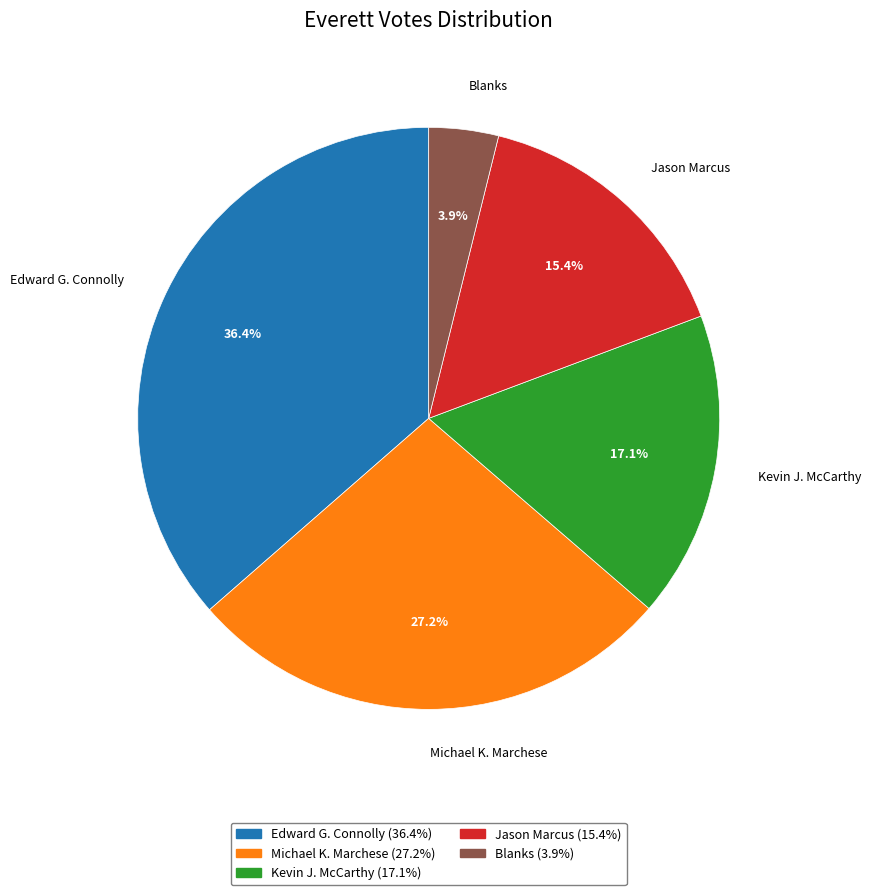

Is there a majority slice in this chart?

No